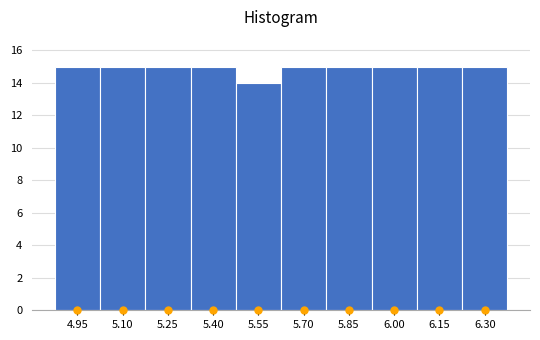

Reading left to right, what are all the values shown in this chart?

15	15	15	15	14	15	15	15	15	15